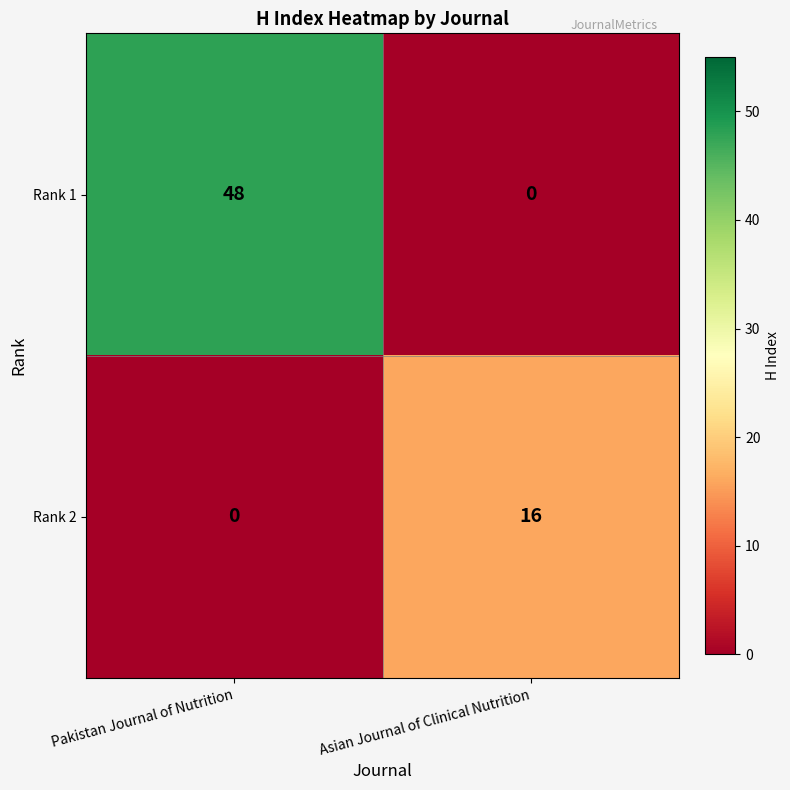

What is the total value across all series at Pakistan Journal of Nutrition?

48